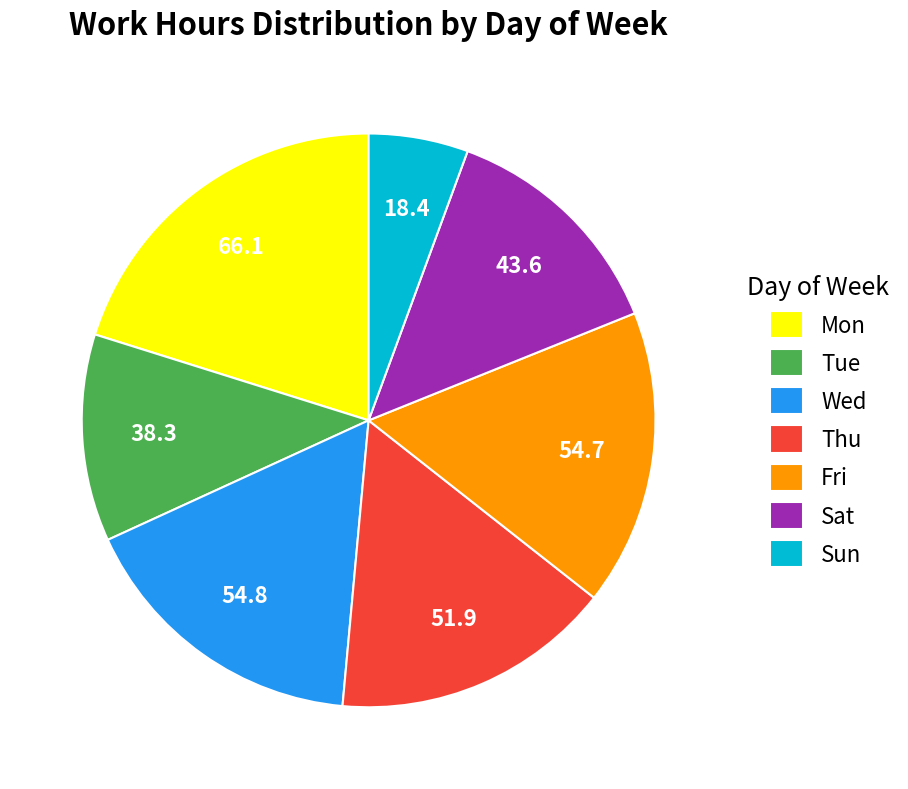

Does any single category account for the majority?

No